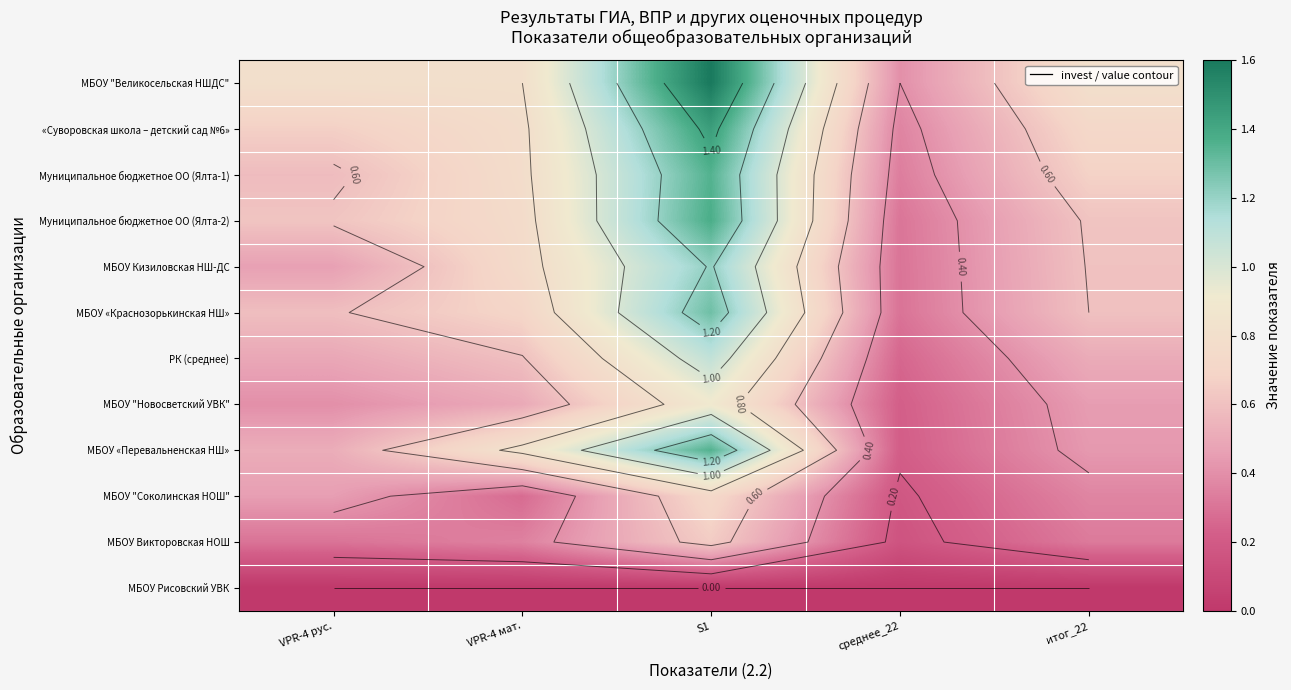

The value of Муниципальное бюджетное ОО (Ялта-2) at среднее_22 is 0.5. True or false?

False